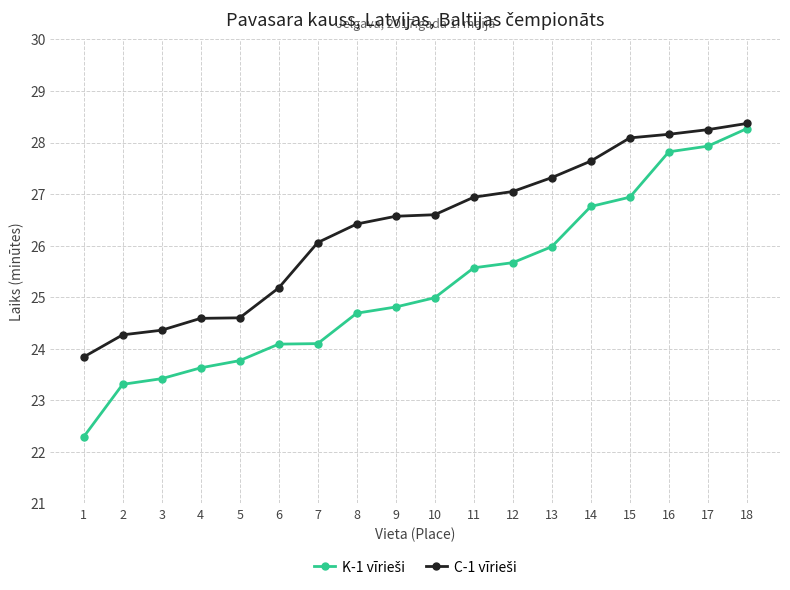

What is the maximum value shown in the chart?

28.4